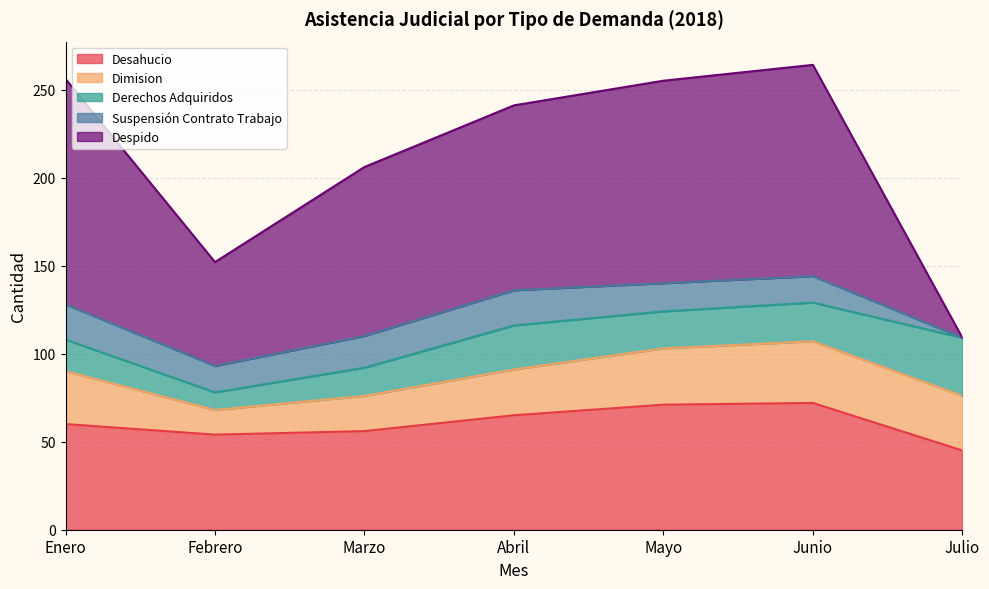

What is the sum of all Dimision values?

188